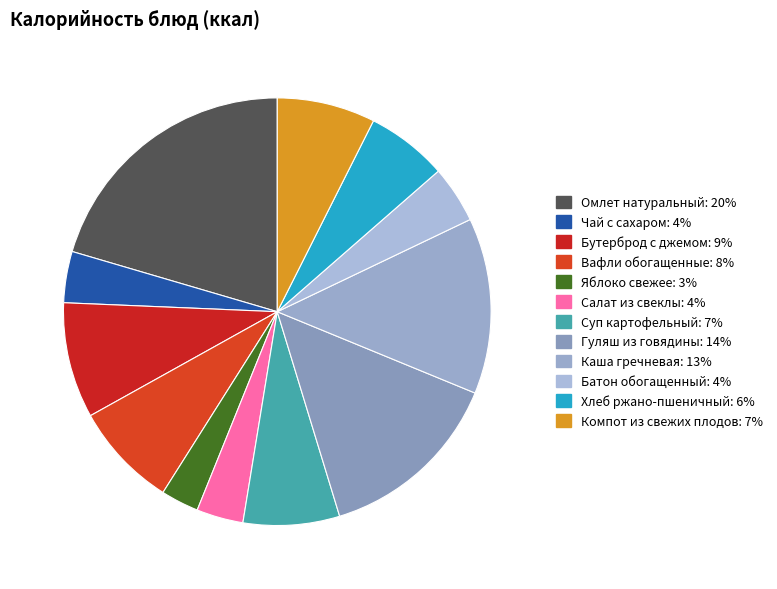

Is there a majority slice in this chart?

No